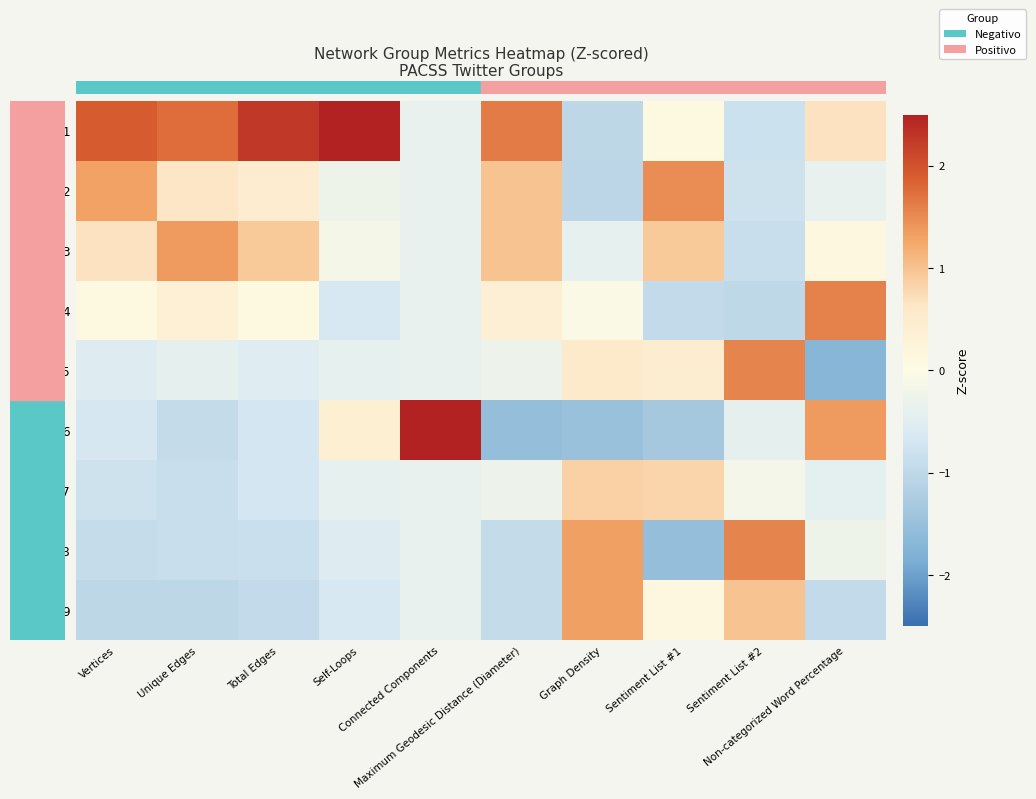

Reading left to right, transcribe all the data shown in this chart.

G1: Vertices=1.9	Unique Edges=1.8	Total Edges=2.3	Self-Loops=2.7	Connected Components=-0.4	Maximum Geodesic Distance (Diameter)=1.6	Graph Density=-1.0	Sentiment List #1=0.1	Sentiment List #2=-0.8	Non-categorized Word Percentage=0.7
G2: Vertices=1.3	Unique Edges=0.6	Total Edges=0.5	Self-Loops=-0.3	Connected Components=-0.4	Maximum Geodesic Distance (Diameter)=1.0	Graph Density=-1.0	Sentiment List #1=1.5	Sentiment List #2=-0.8	Non-categorized Word Percentage=-0.4
G3: Vertices=0.7	Unique Edges=1.4	Total Edges=0.9	Self-Loops=-0.1	Connected Components=-0.4	Maximum Geodesic Distance (Diameter)=1.0	Graph Density=-0.4	Sentiment List #1=0.9	Sentiment List #2=-0.9	Non-categorized Word Percentage=0.1
G4: Vertices=0.1	Unique Edges=0.3	Total Edges=0.0	Self-Loops=-0.7	Connected Components=-0.4	Maximum Geodesic Distance (Diameter)=0.4	Graph Density=-0.1	Sentiment List #1=-0.9	Sentiment List #2=-1.0	Non-categorized Word Percentage=1.6
G5: Vertices=-0.5	Unique Edges=-0.4	Total Edges=-0.5	Self-Loops=-0.4	Connected Components=-0.4	Maximum Geodesic Distance (Diameter)=-0.3	Graph Density=0.6	Sentiment List #1=0.4	Sentiment List #2=1.5	Non-categorized Word Percentage=-1.7
G6: Vertices=-0.7	Unique Edges=-0.9	Total Edges=-0.7	Self-Loops=0.4	Connected Components=2.8	Maximum Geodesic Distance (Diameter)=-1.6	Graph Density=-1.5	Sentiment List #1=-1.3	Sentiment List #2=-0.4	Non-categorized Word Percentage=1.3
G7: Vertices=-0.8	Unique Edges=-0.9	Total Edges=-0.7	Self-Loops=-0.4	Connected Components=-0.4	Maximum Geodesic Distance (Diameter)=-0.3	Graph Density=0.8	Sentiment List #1=0.8	Sentiment List #2=-0.2	Non-categorized Word Percentage=-0.4
G8: Vertices=-0.9	Unique Edges=-0.9	Total Edges=-0.8	Self-Loops=-0.5	Connected Components=-0.4	Maximum Geodesic Distance (Diameter)=-0.9	Graph Density=1.3	Sentiment List #1=-1.6	Sentiment List #2=1.5	Non-categorized Word Percentage=-0.3
G9: Vertices=-1.0	Unique Edges=-1.0	Total Edges=-1.0	Self-Loops=-0.7	Connected Components=-0.4	Maximum Geodesic Distance (Diameter)=-0.9	Graph Density=1.3	Sentiment List #1=0.1	Sentiment List #2=1.0	Non-categorized Word Percentage=-1.0